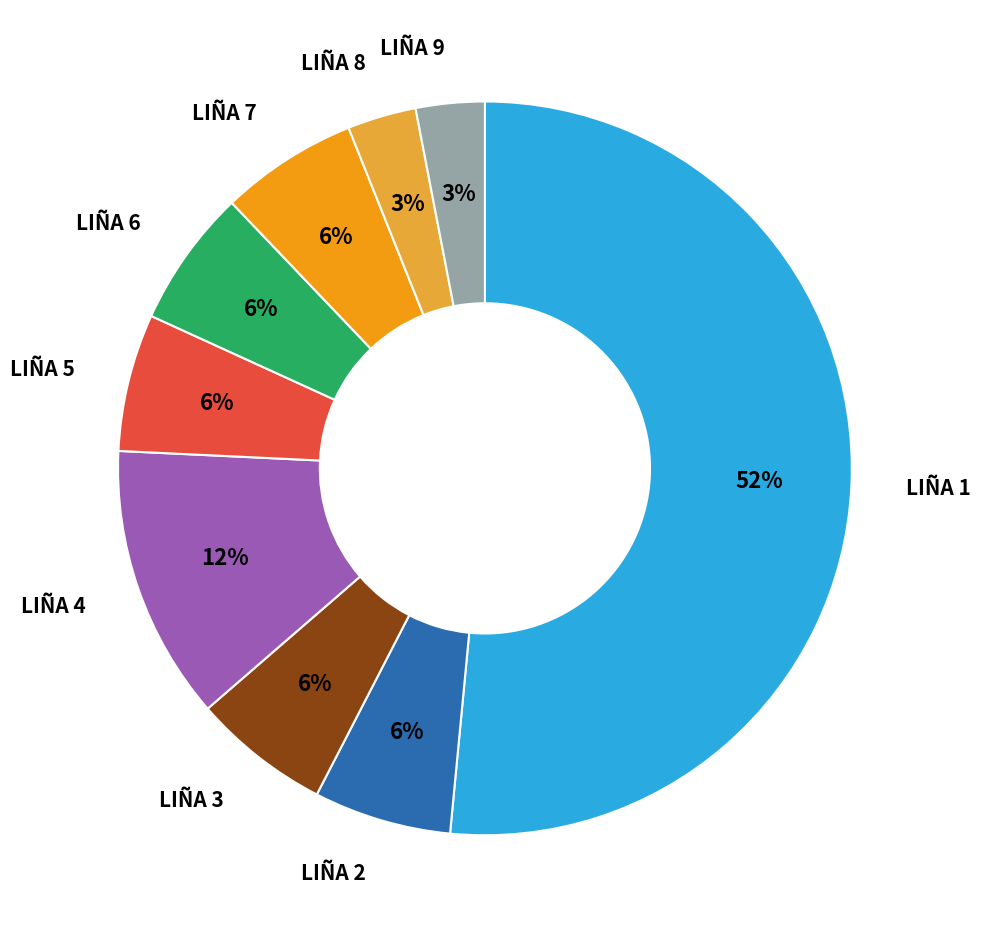

Is there any slice that represents more than half of the pie?

Yes